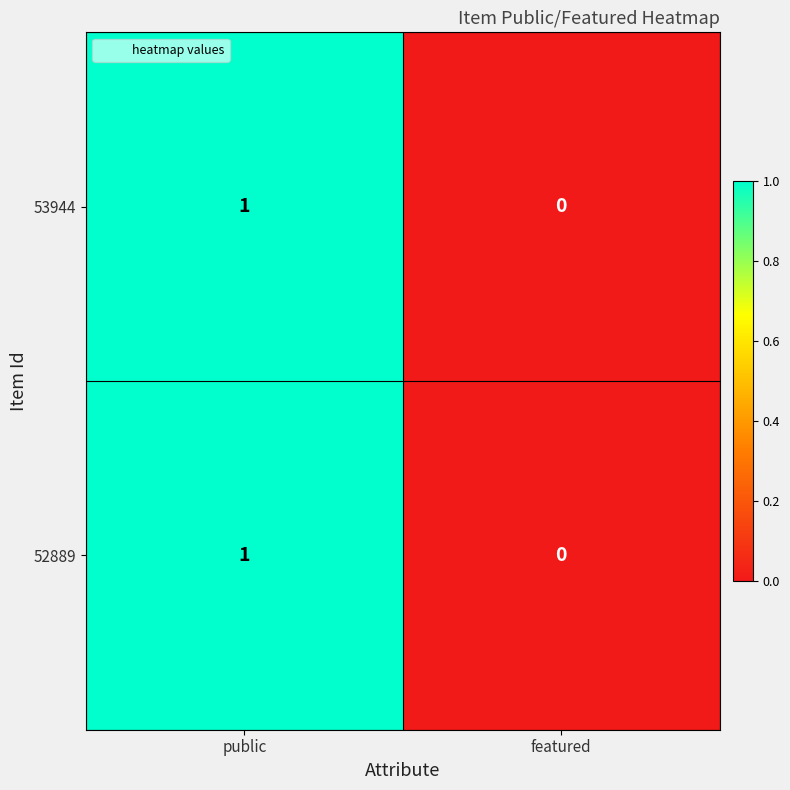

At which category is the sum across all series the highest?

public